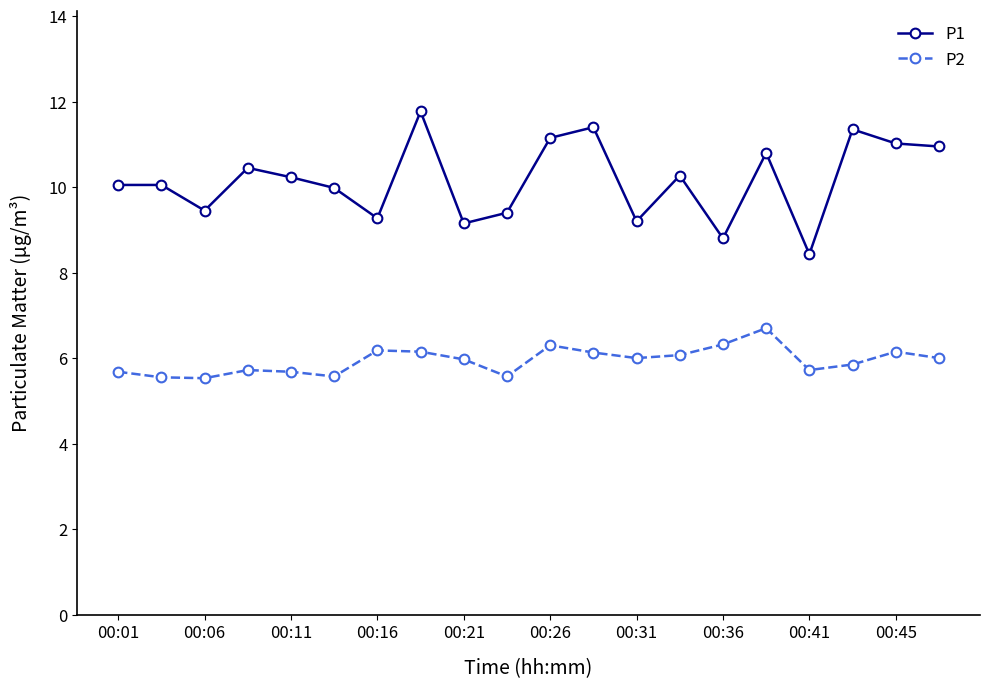

List the series in order of their overall mean, highest first.

P1, P2